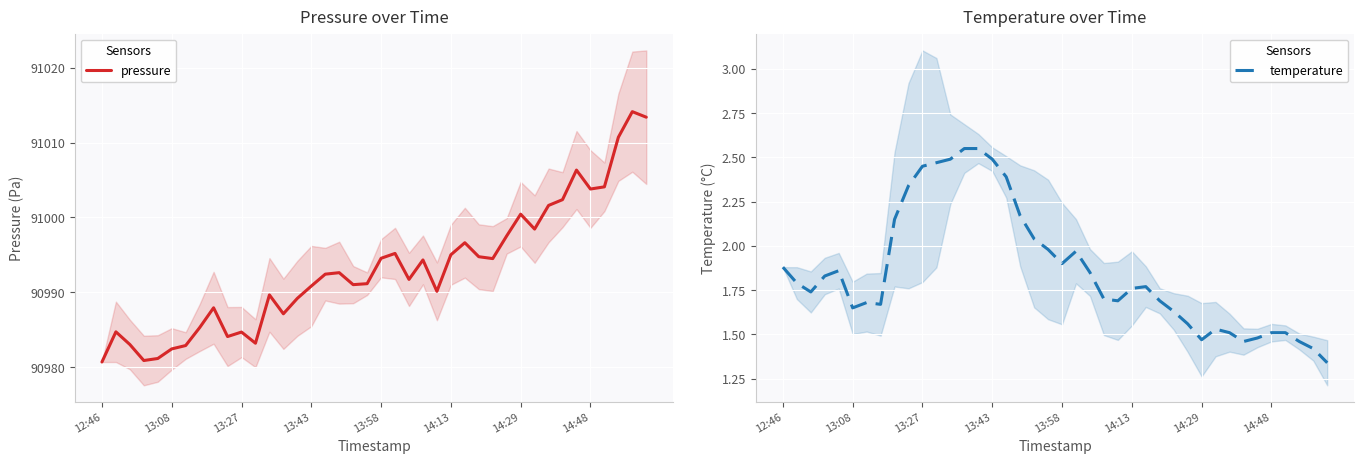

What is the value of the temperature point at the 20th from the left?

2.0